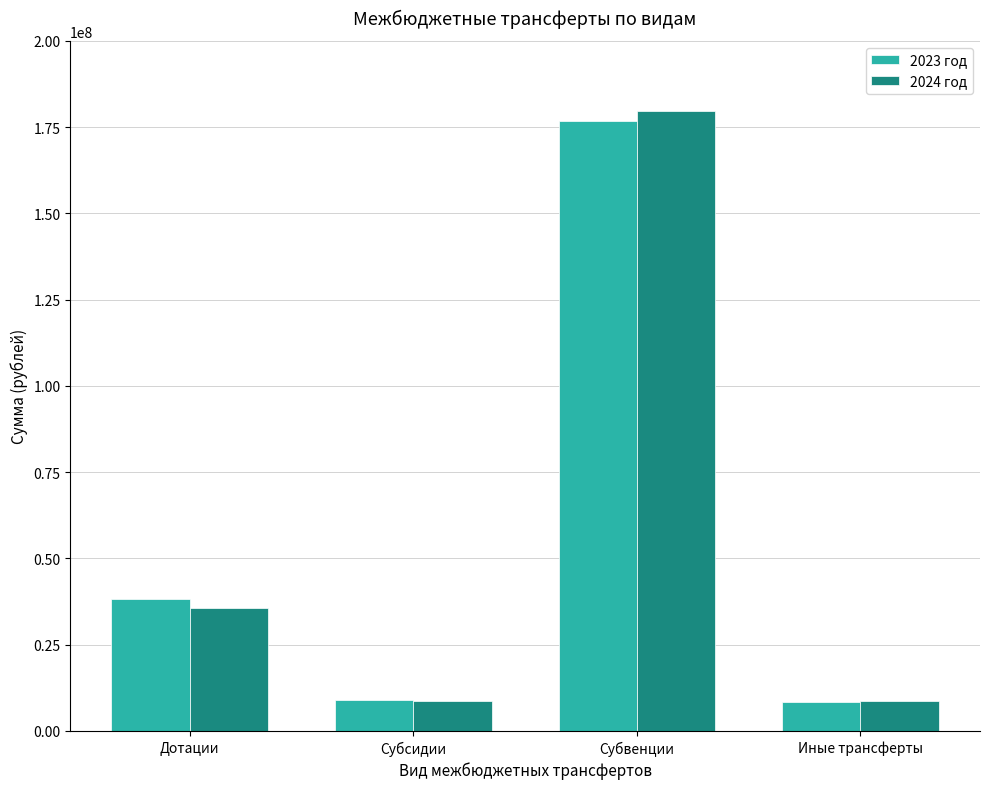

Which series has the widest spread of values?

2024 год